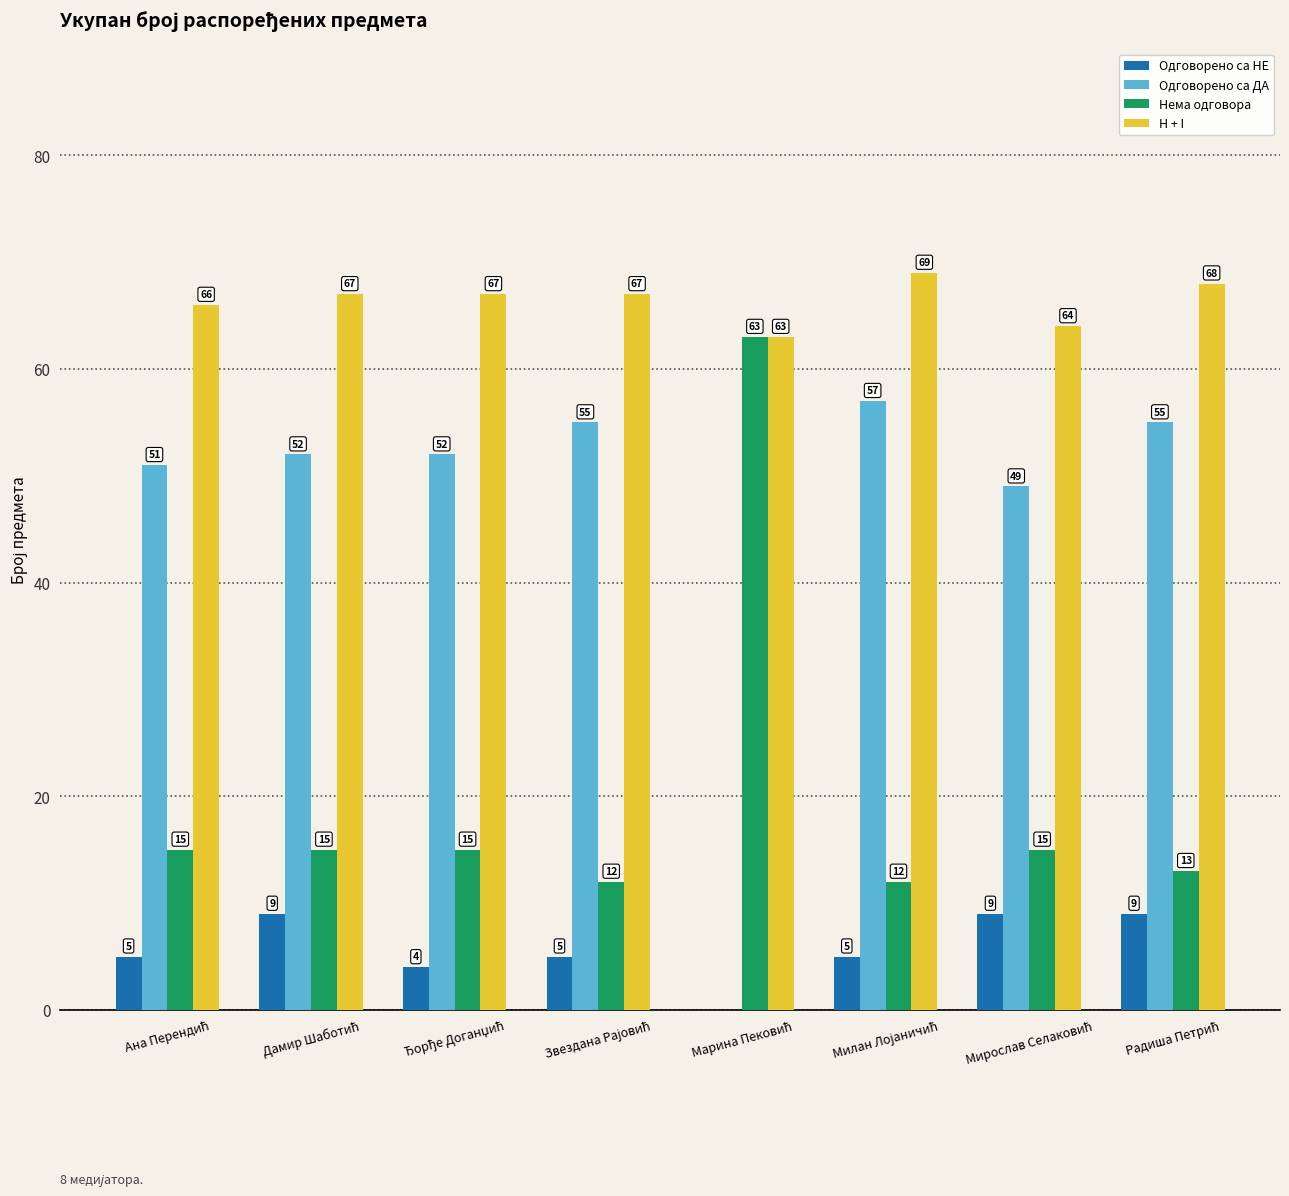

Which series has the largest total across all categories?

H + I